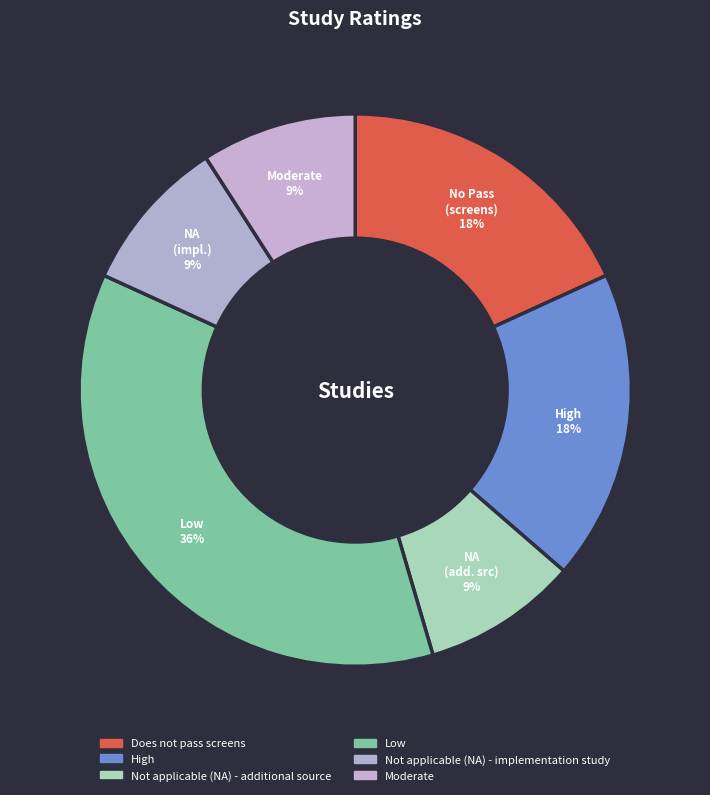

True or false: Low accounts for 23% of the total.

False